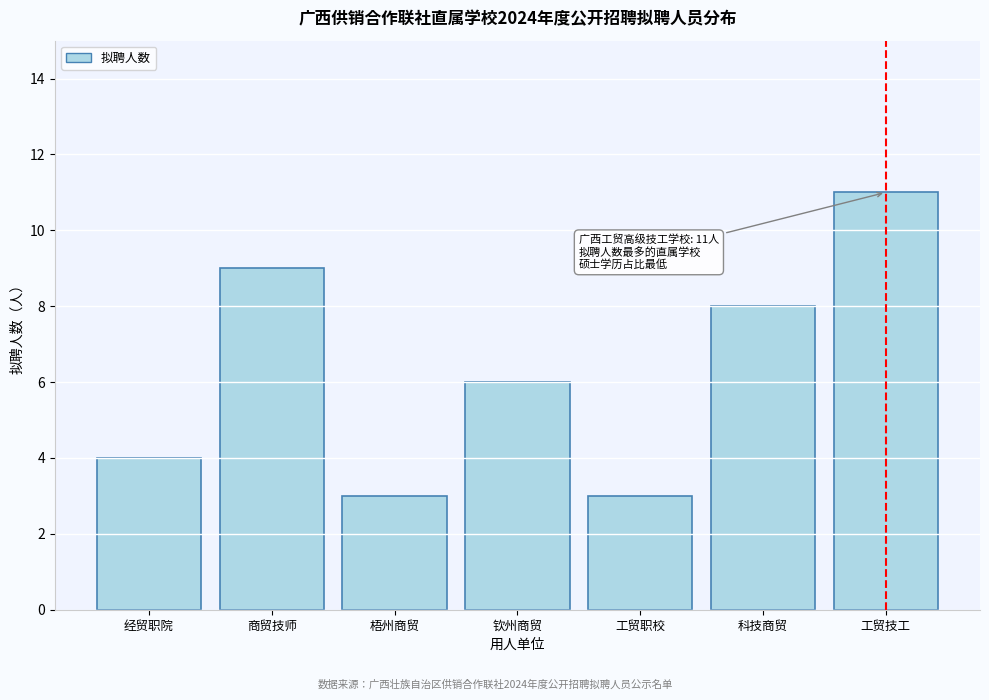

Reading right to left, list all the values displayed in this chart.

工贸技工=11	科技商贸=8	工贸职校=3	钦州商贸=6	梧州商贸=3	商贸技师=9	经贸职院=4